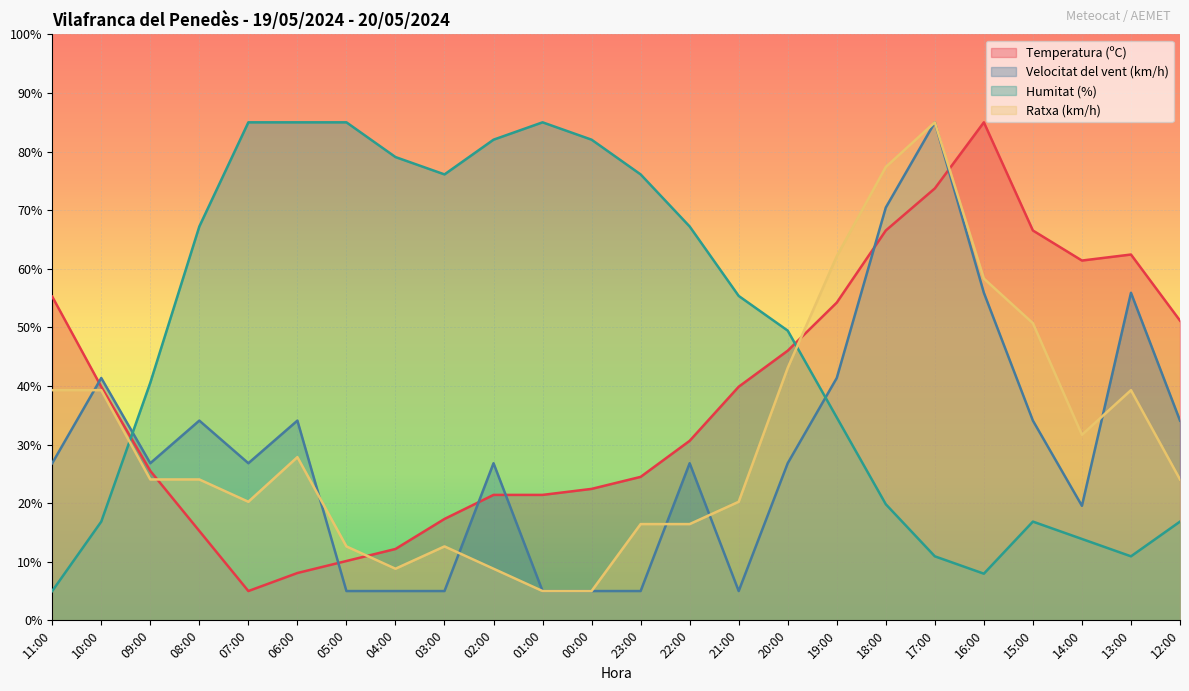

At which label does Ratxa (km/h) first exceed 24?

11:00